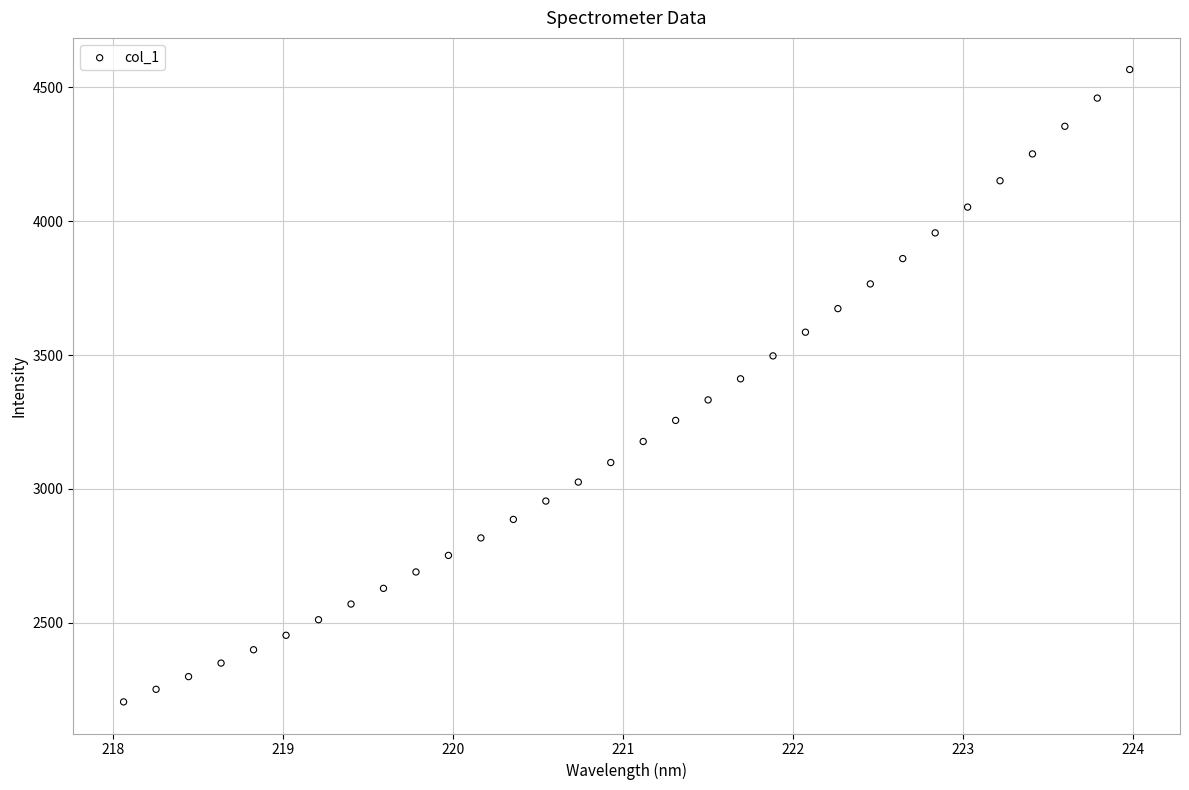

What is the range of X values (max minus min)?

5.9